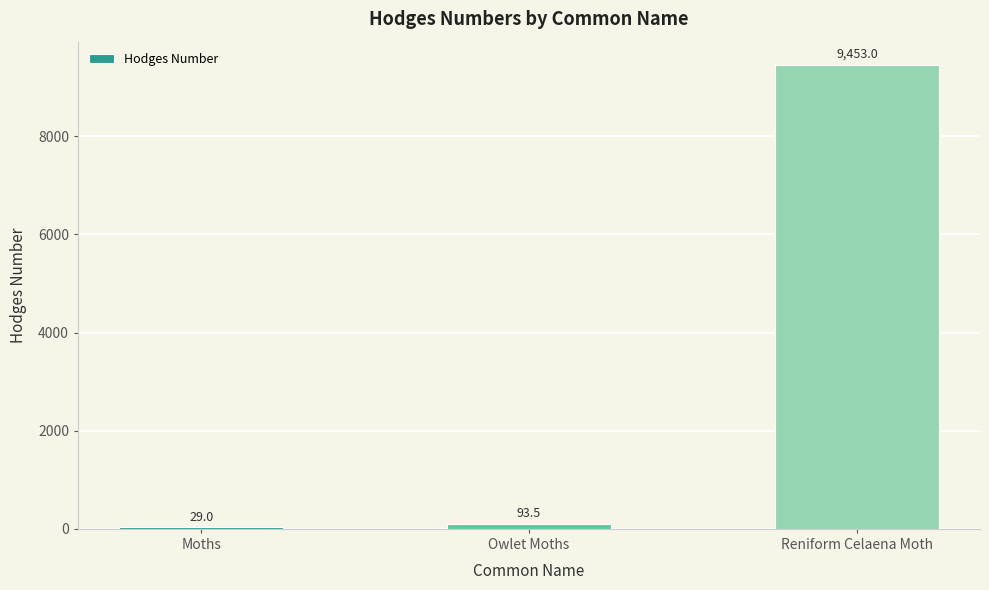

The chart shows a value of 93.5 at Owlet Moths. True or false?

True